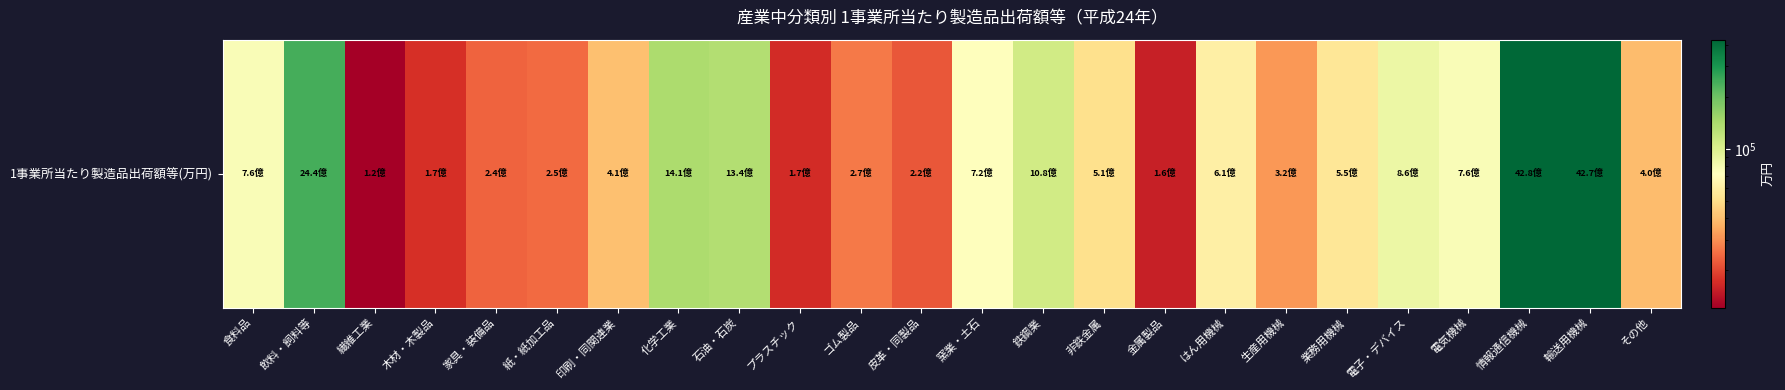

Rank the categories by value from highest to lowest.

情報通信機械, 輸送用機械, 飲料・飼料等, 化学工業, 石油・石炭, 鉄鋼業, 電子・デバイス, 食料品, 電気機械, 窯業・土石, はん用機械, 業務用機械, 非鉄金属, 印刷・同関連業, その他, 生産用機械, ゴム製品, 紙・紙加工品, 家具・装備品, 皮革・同製品, 木材・木製品, プラスチック, 金属製品, 繊維工業